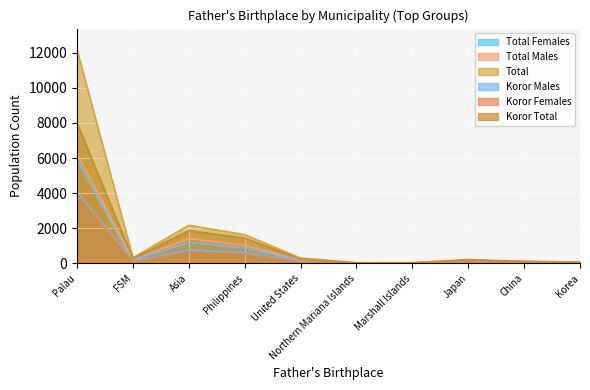

Is it true that Total Males equals 31 at Marshall Islands?

True